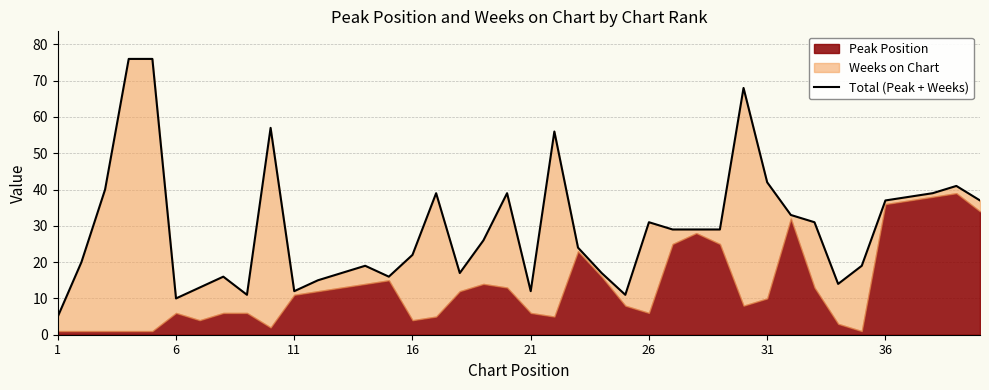

What is the average value?

30